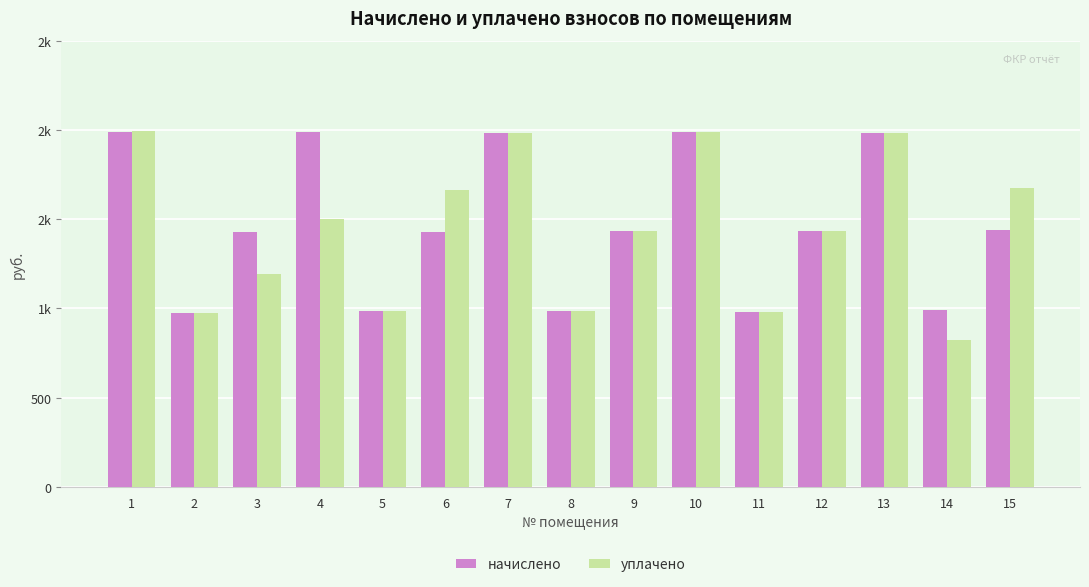

What is the minimum value shown in the chart?

824.1